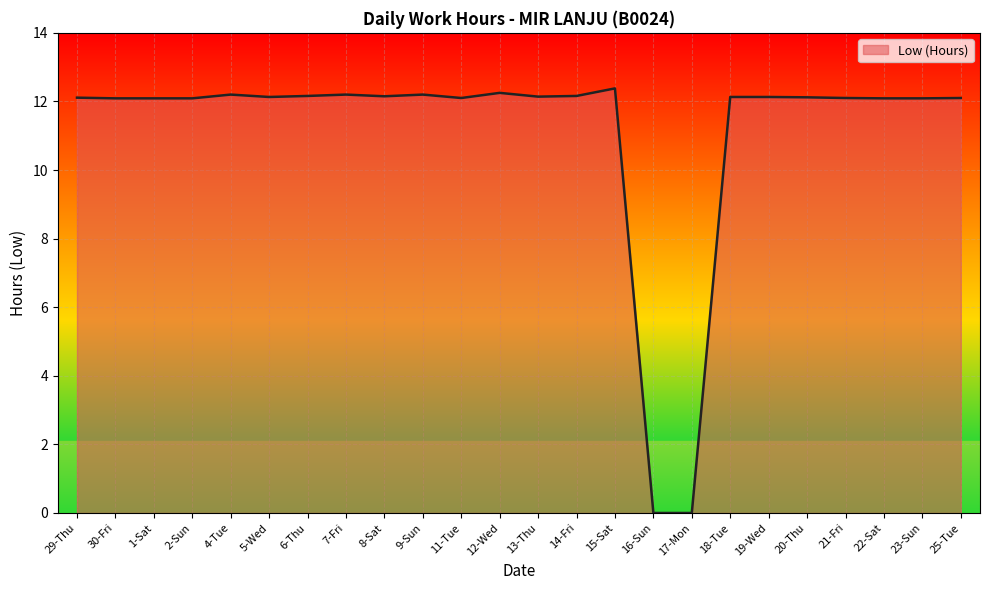

What is the greatest value displayed?

12.4